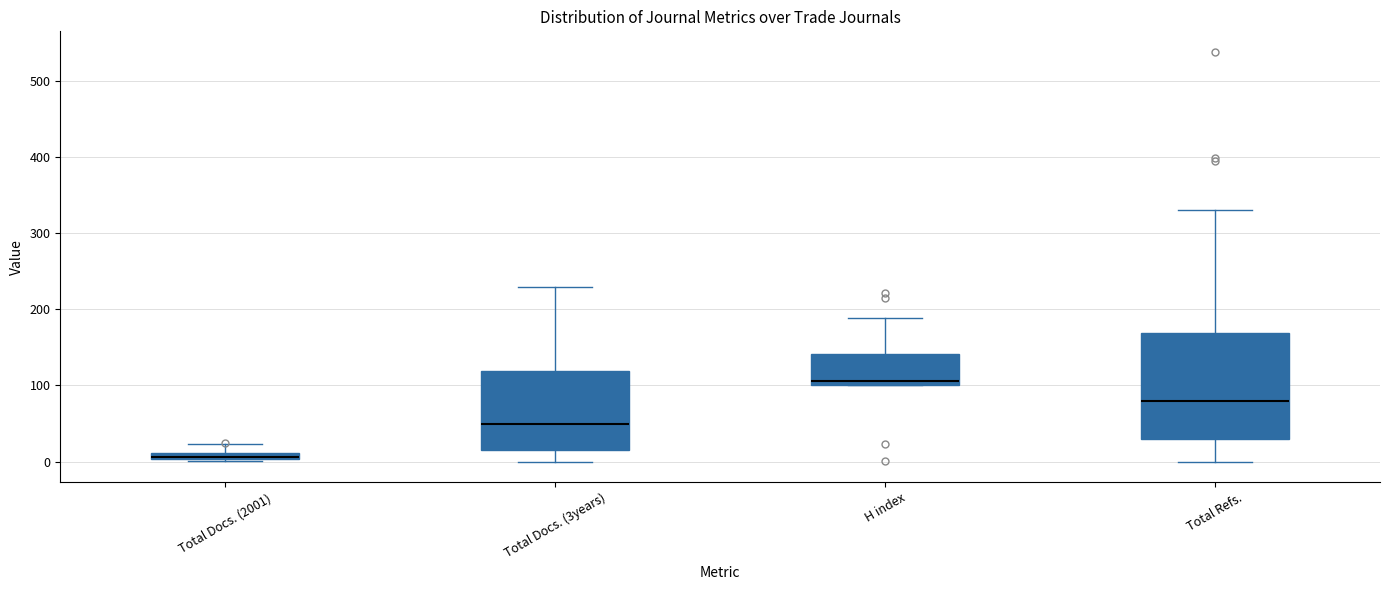

Which box is the tallest, from its lower edge to its upper edge?

Total Refs.